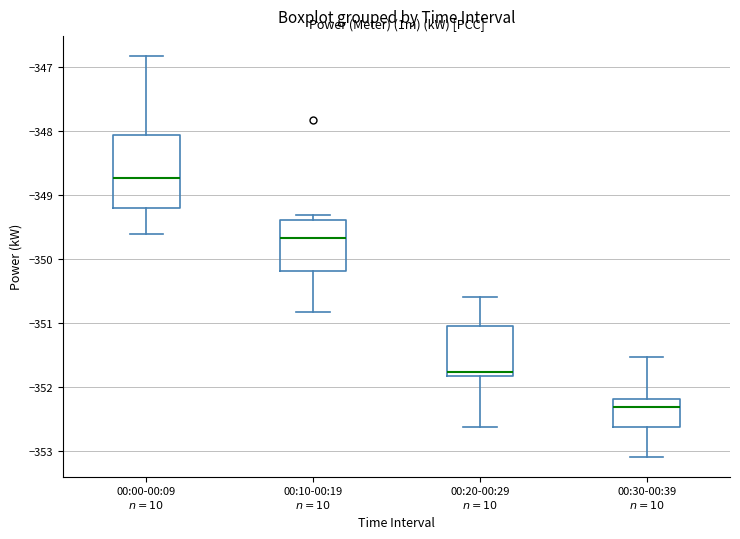

Which box has the highest median line?

00:00-00:09 $n=10$